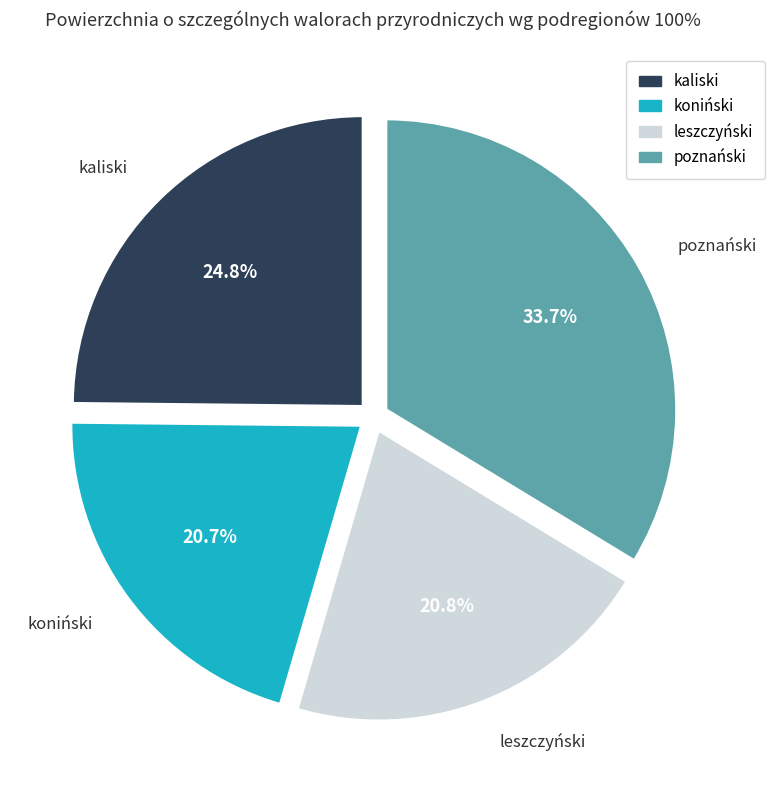

What portion of the pie excludes leszczyński?

79.2%